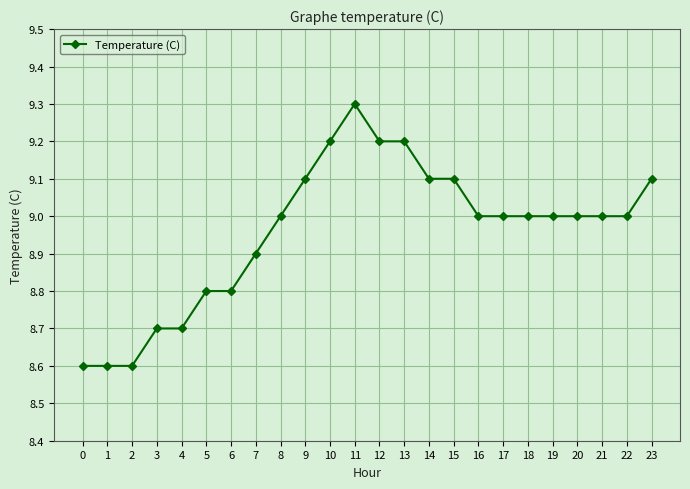

How many lines are shown in the chart?

1